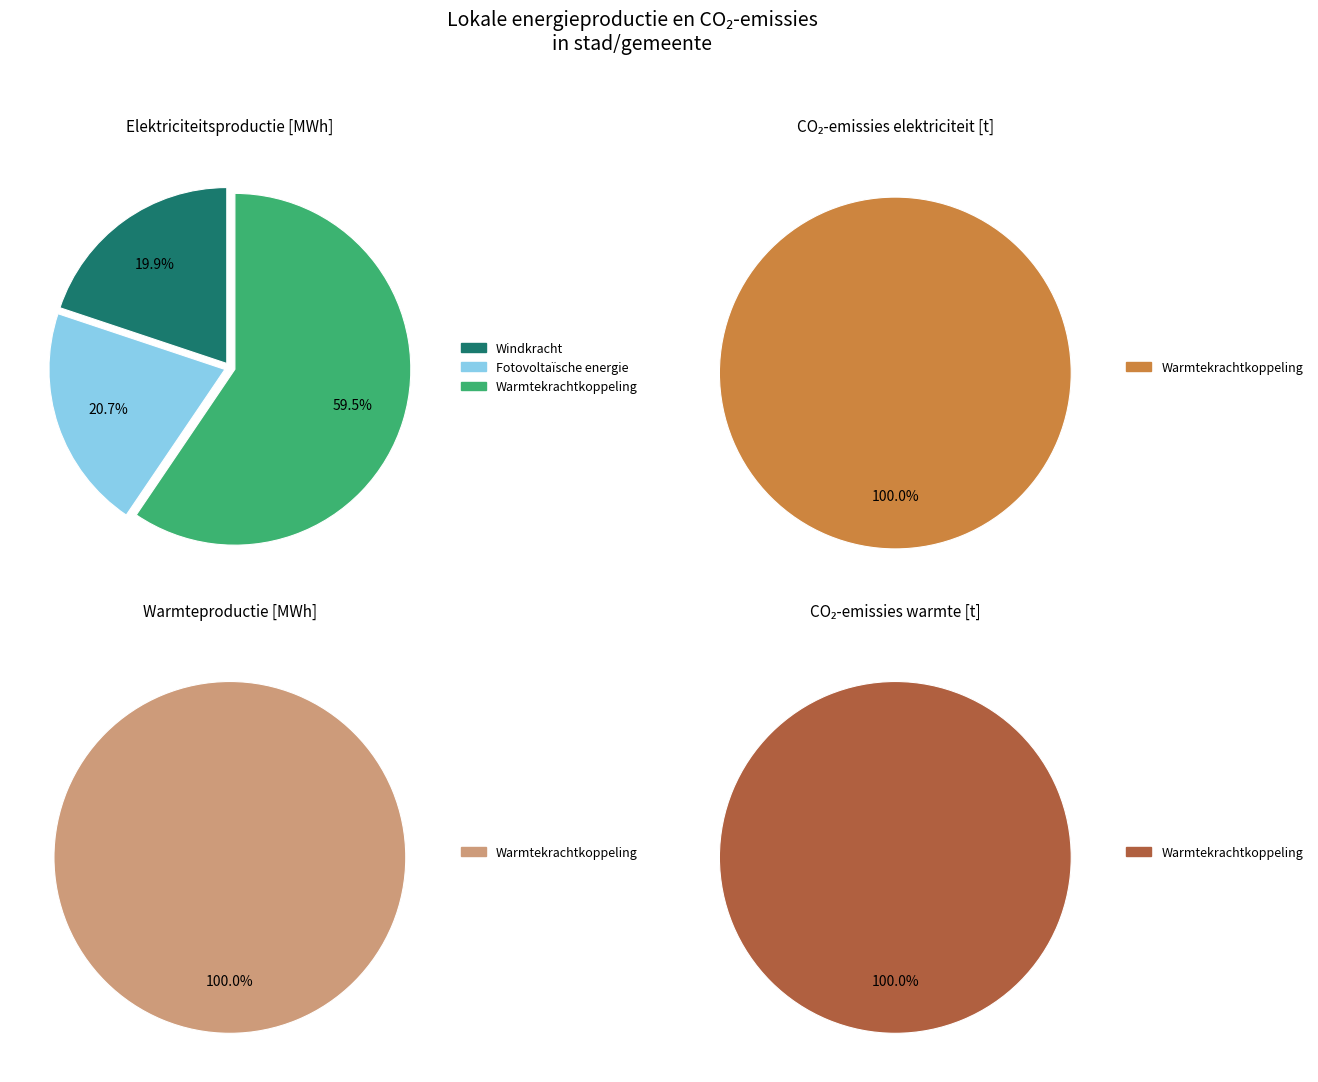

Count the number of slices in the pie.

6